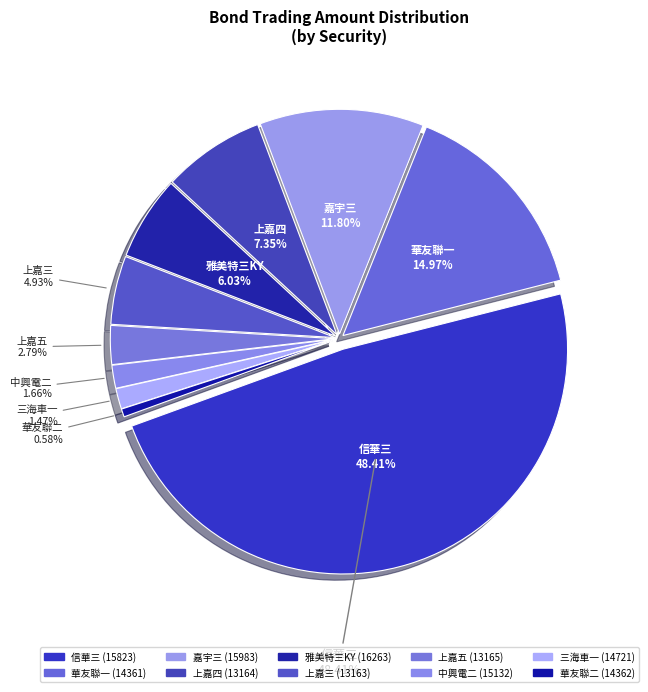

How much of the chart is everything except 13165?

97.2%